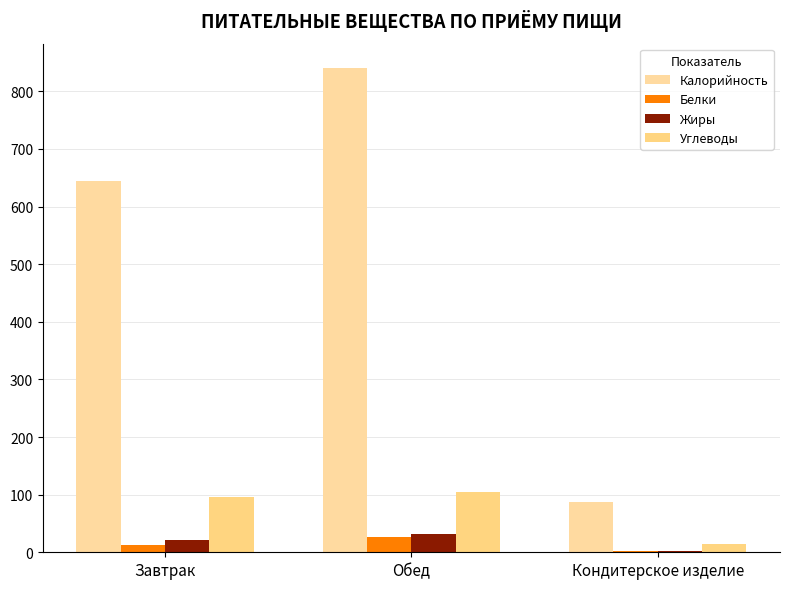

Between Обед and Кондитерское изделие, which series saw the biggest shift?

Калорийность